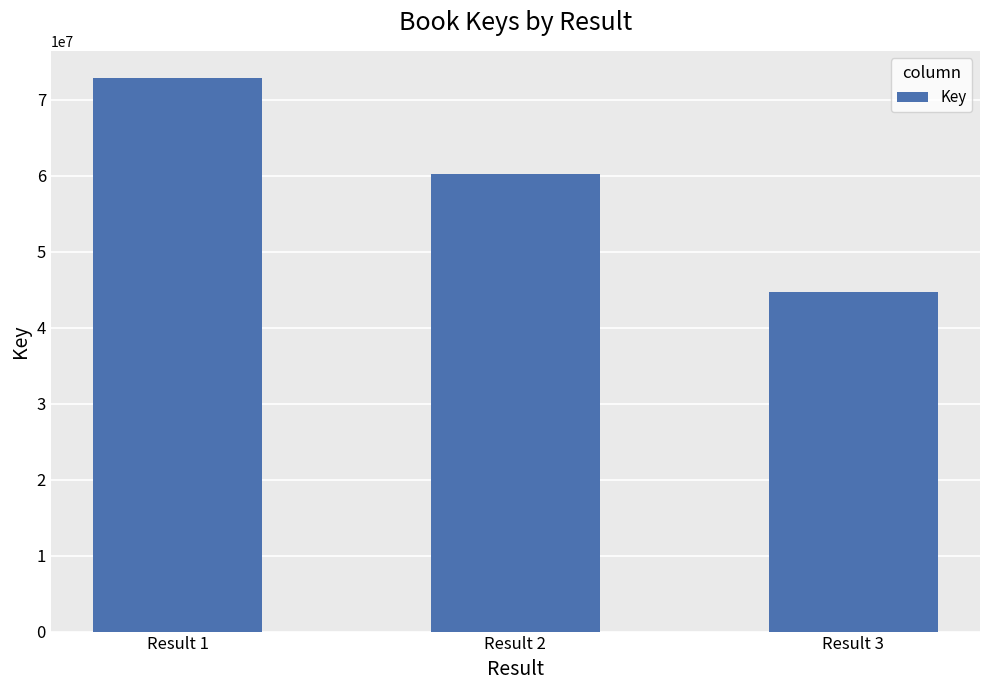

Reading right to left, what are all the values shown in this chart?

Result 3=44649433	Result 2=60262195	Result 1=72808147